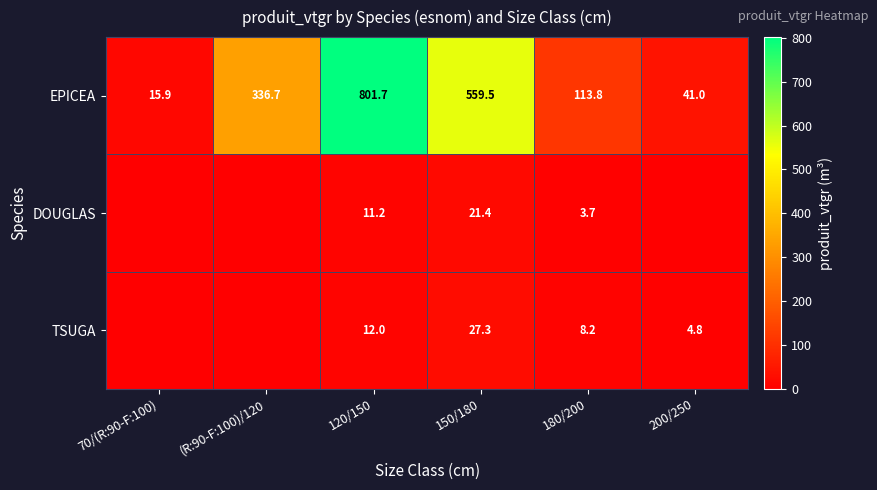

What is the spread (max minus min) of values at 180/200?

110.1